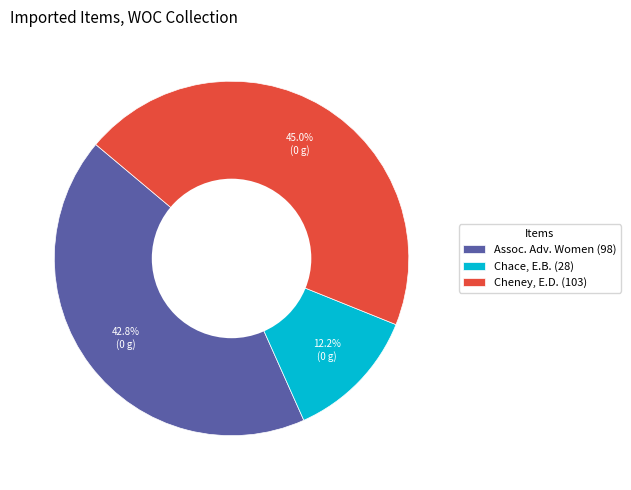

Which slice is the largest?

Cheney, E.D. (103)